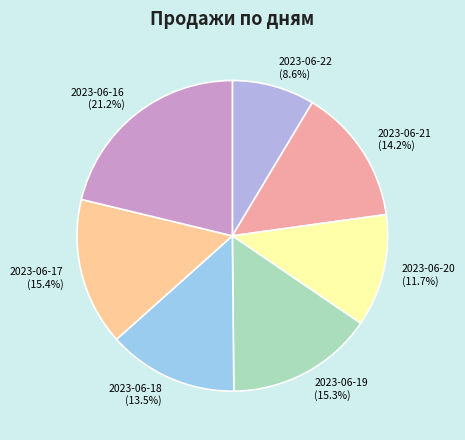

How many segments does this pie chart have?

7